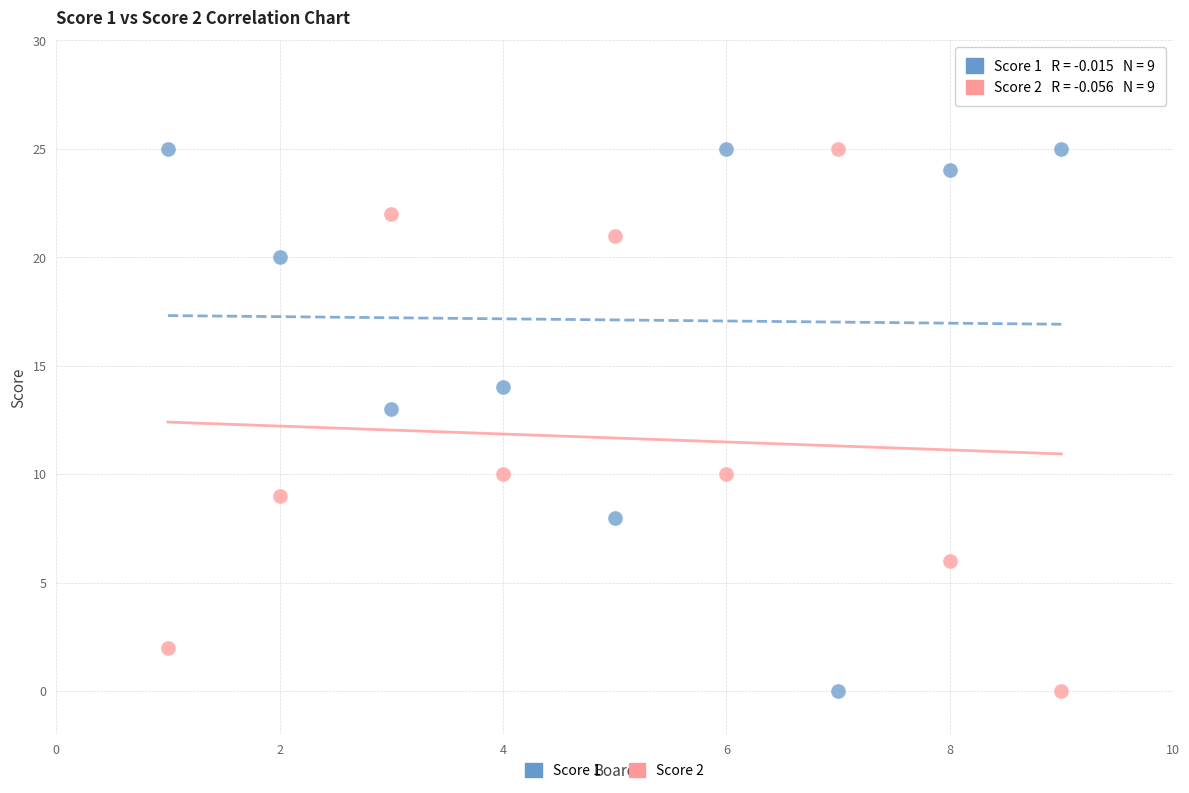

What is the X range (max minus min) for the scatter plot?

8